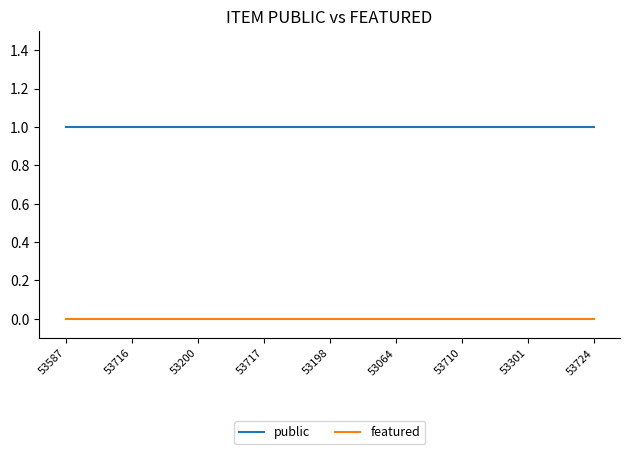

What is the greatest value displayed?

1